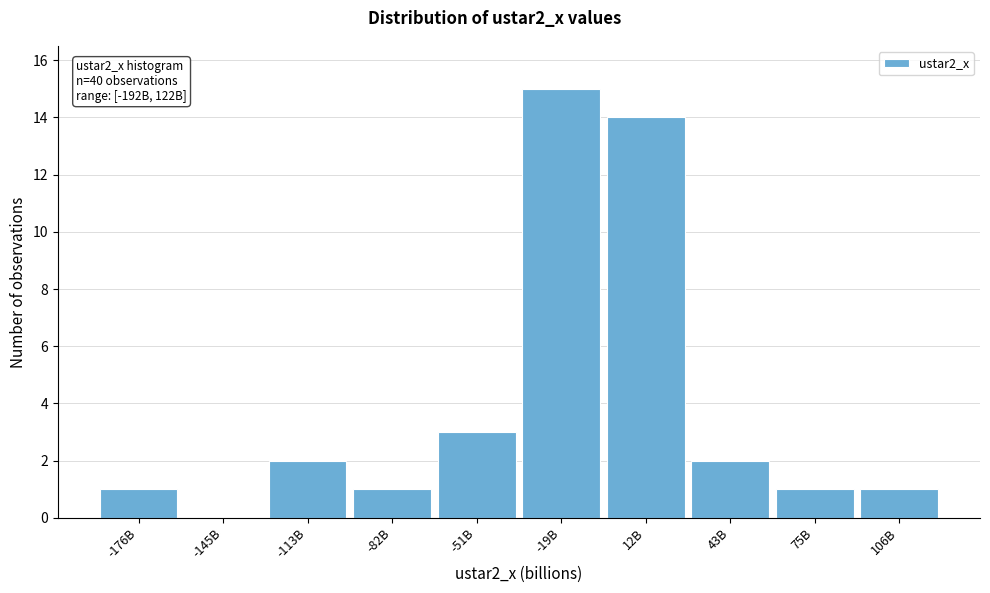

Reading right to left, transcribe all the data shown in this chart.

106B=1	75B=1	43B=2	12B=14	-19B=15	-51B=3	-82B=1	-113B=2	-145B=0	-176B=1